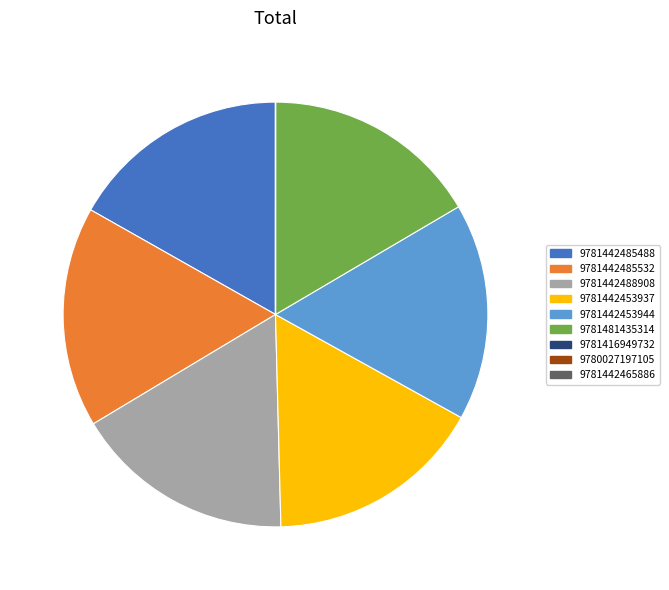

Does 9781481435314 account for over 50% of the chart?

No